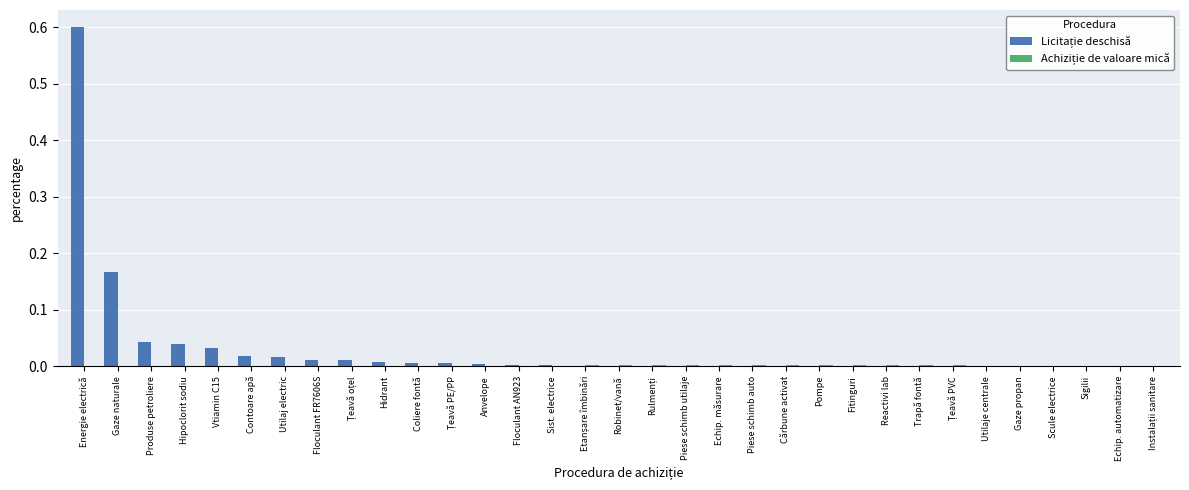

At which category is the sum across all series the highest?

Energie electrică